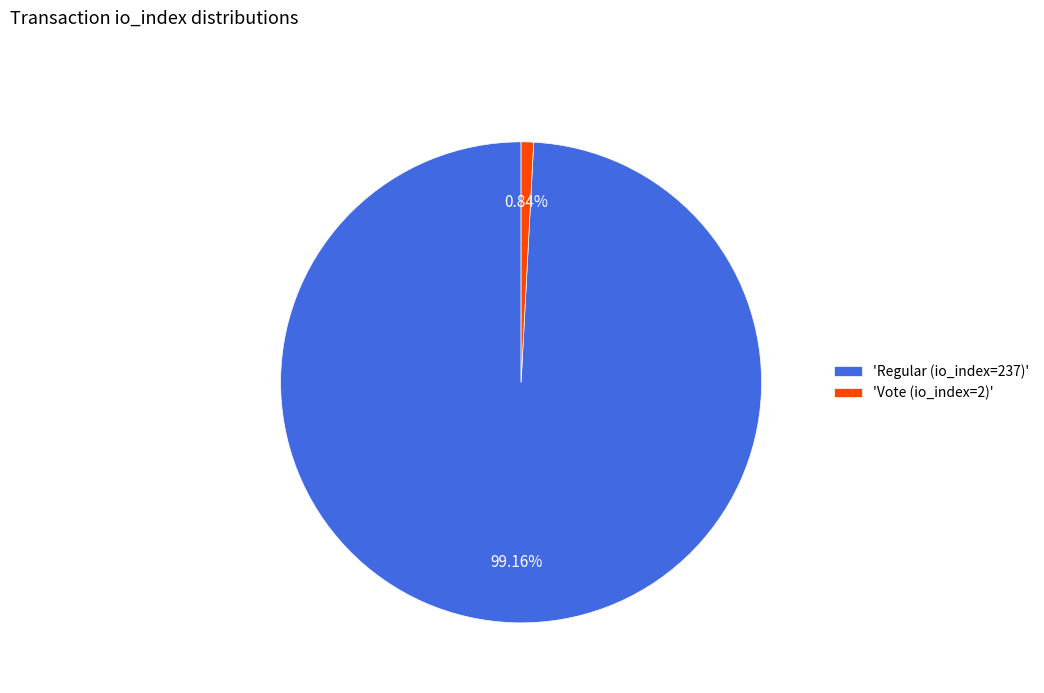

Which has a higher value, 'Vote (io_index=2)' or 'Regular (io_index=237)'?

'Regular (io_index=237)'